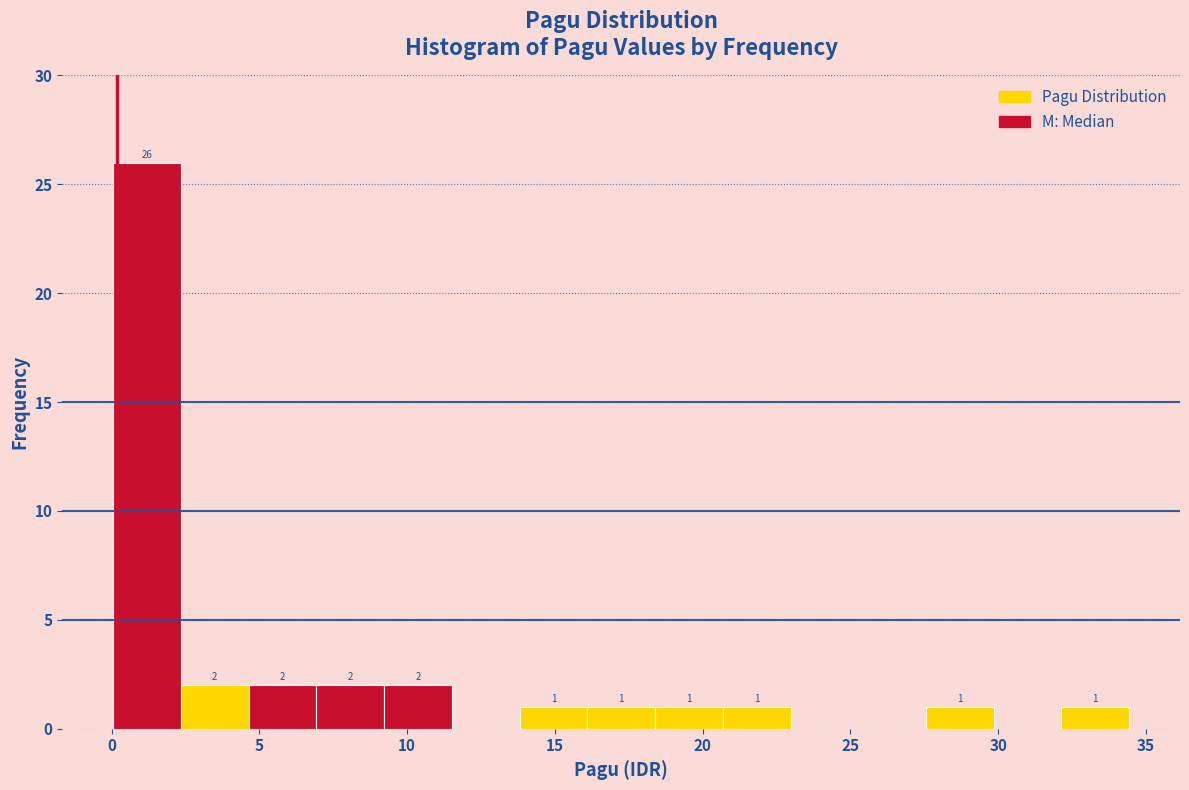

Which range on the x-axis has the tallest bar?

0.0 to 2.5